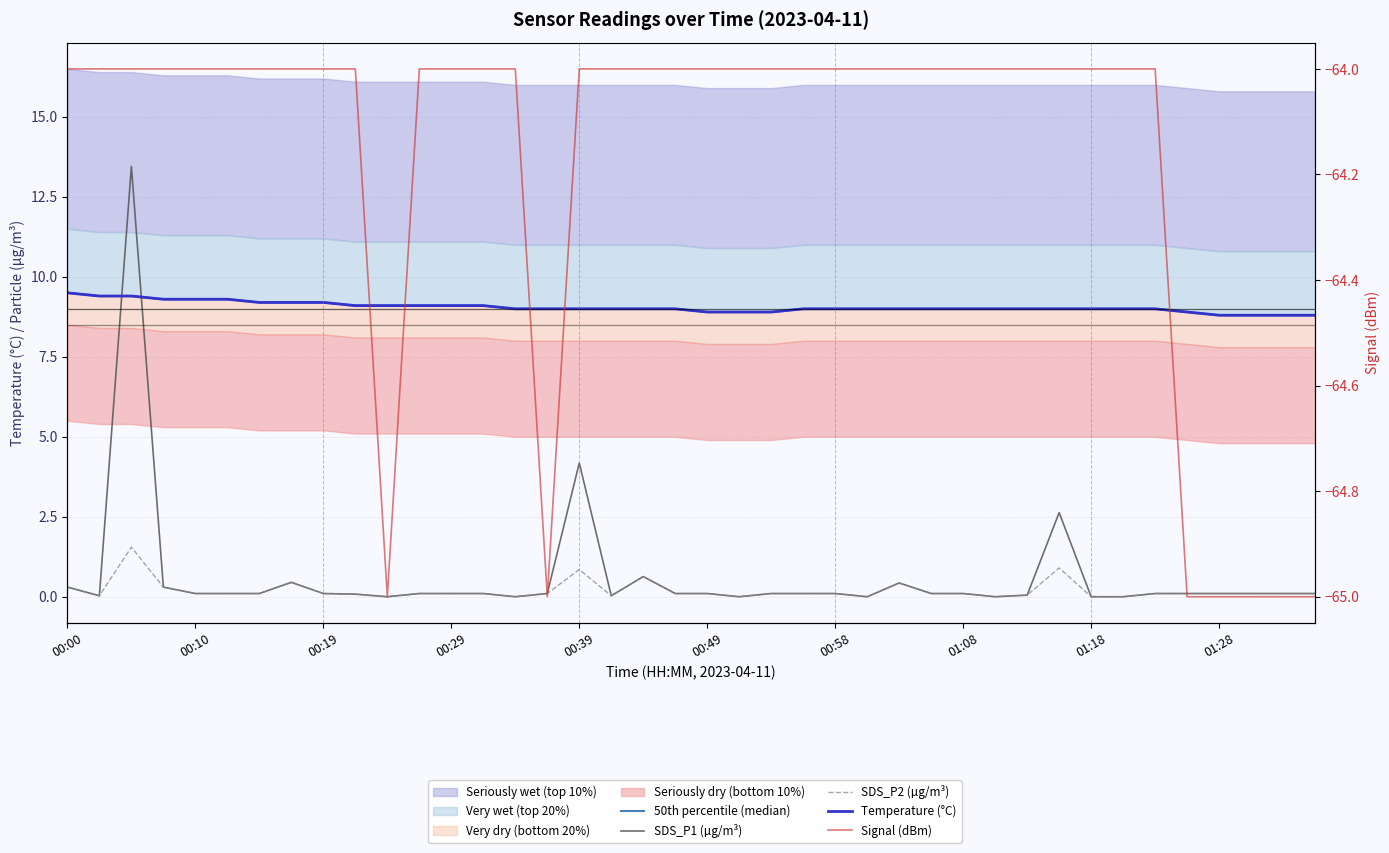

How many values in the 50th percentile (median) series exceed 9?

14